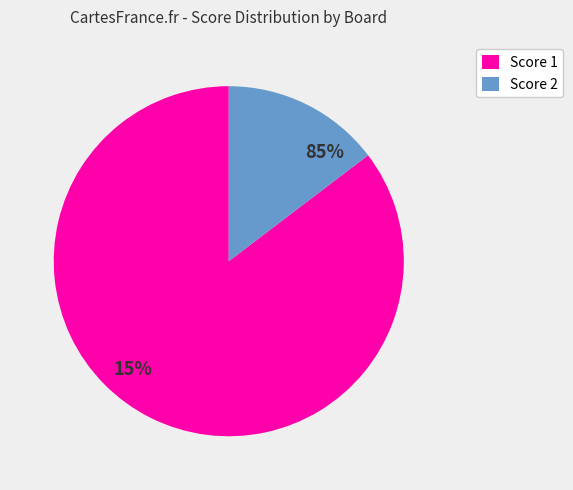

True or false: 6 accounts for 20% of the total.

False